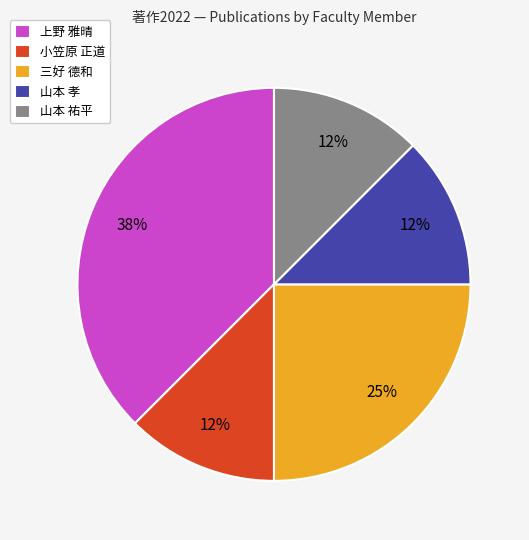

To the nearest percent, what is the average slice percentage?

20%